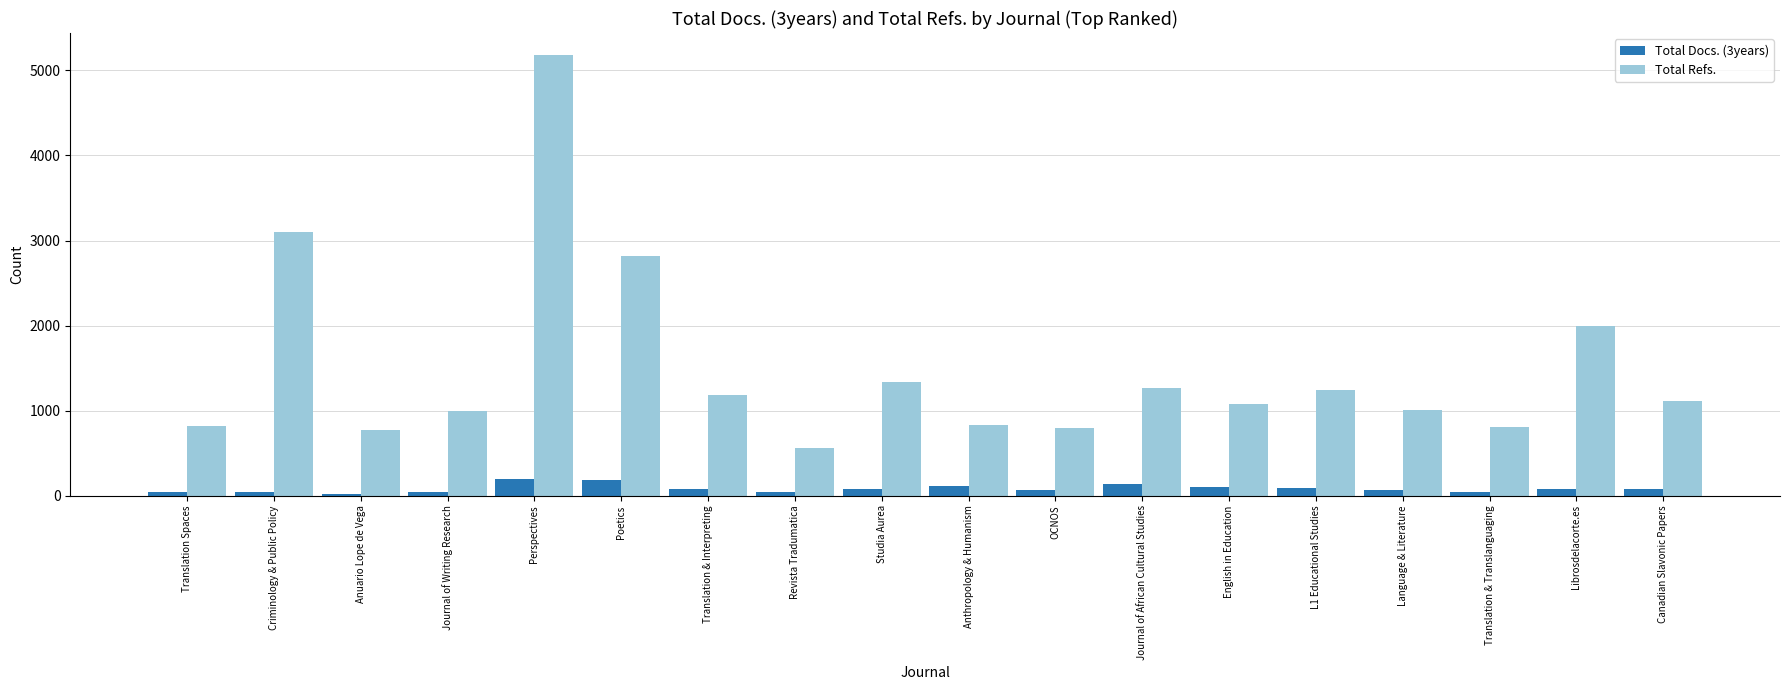

Which series has the largest range (max minus min)?

Total Refs.